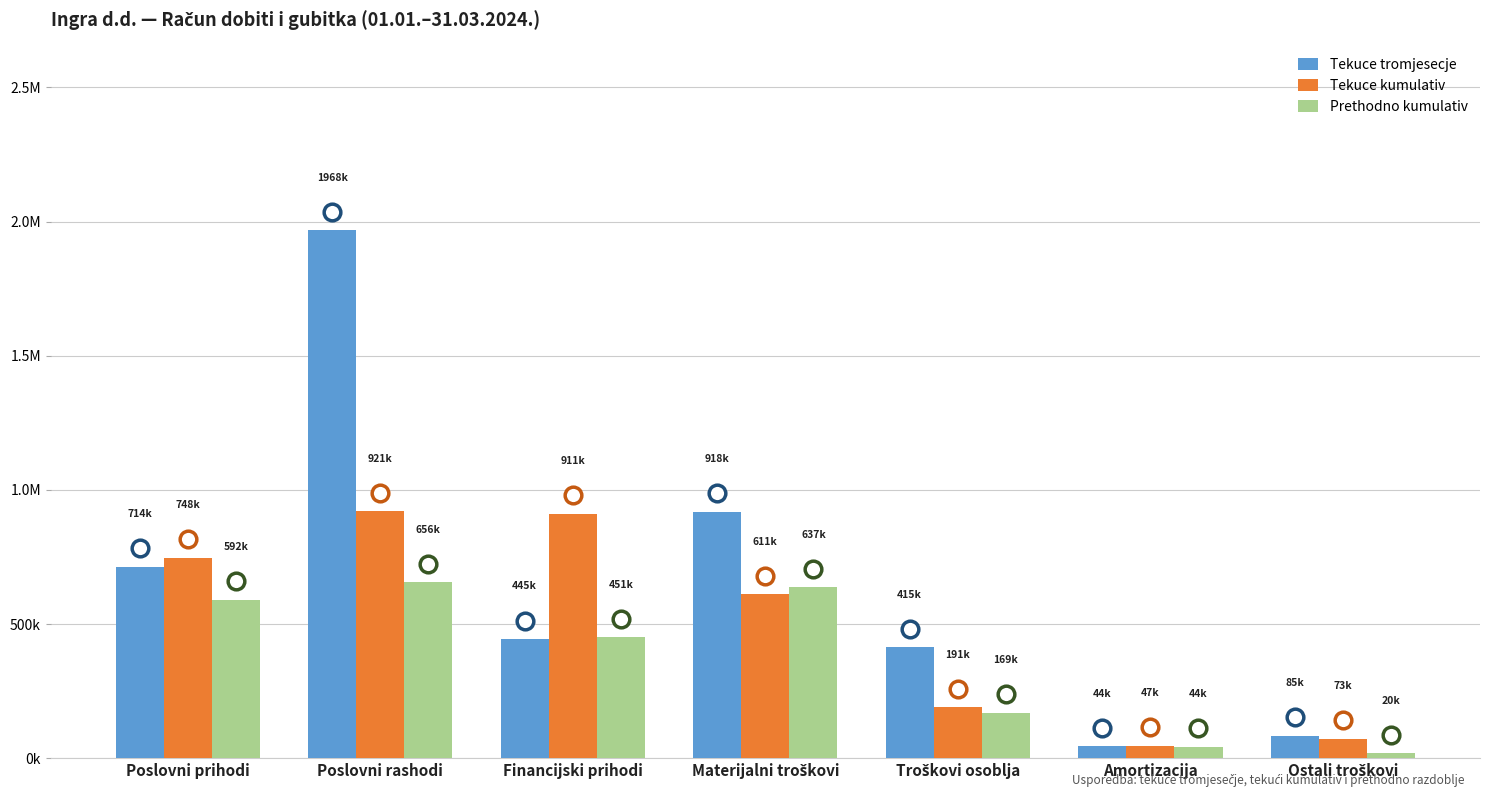

Does the chart contain any negative values?

No